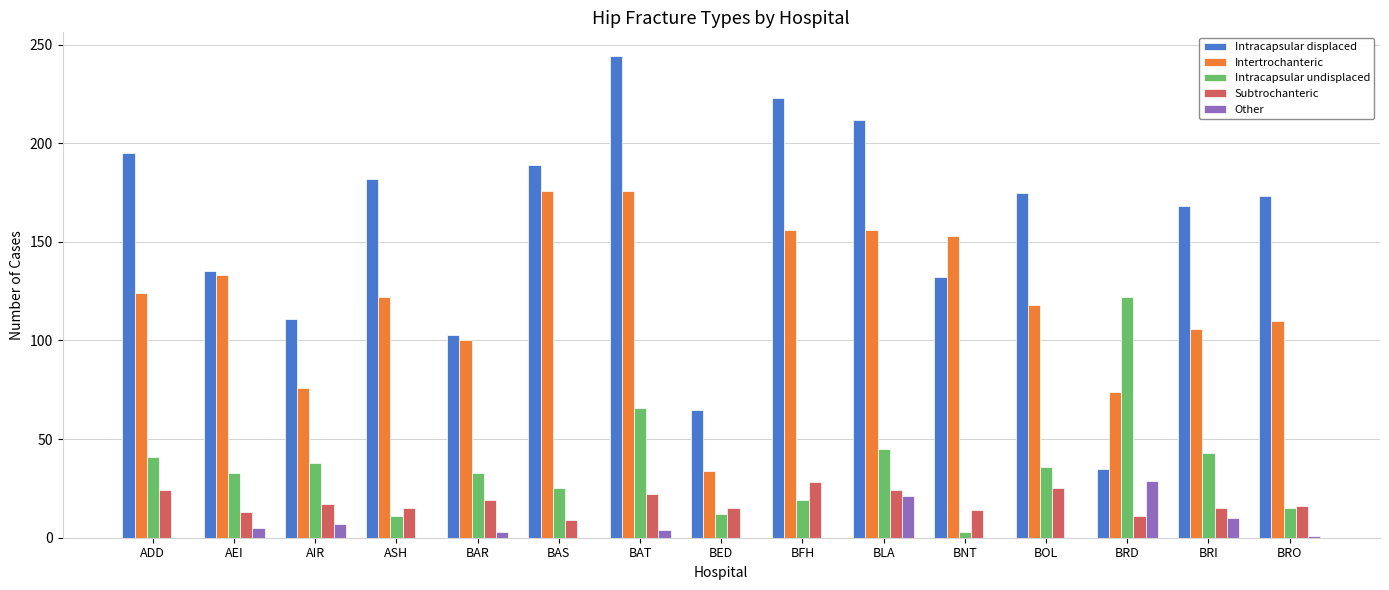

What is the greatest value displayed?

244